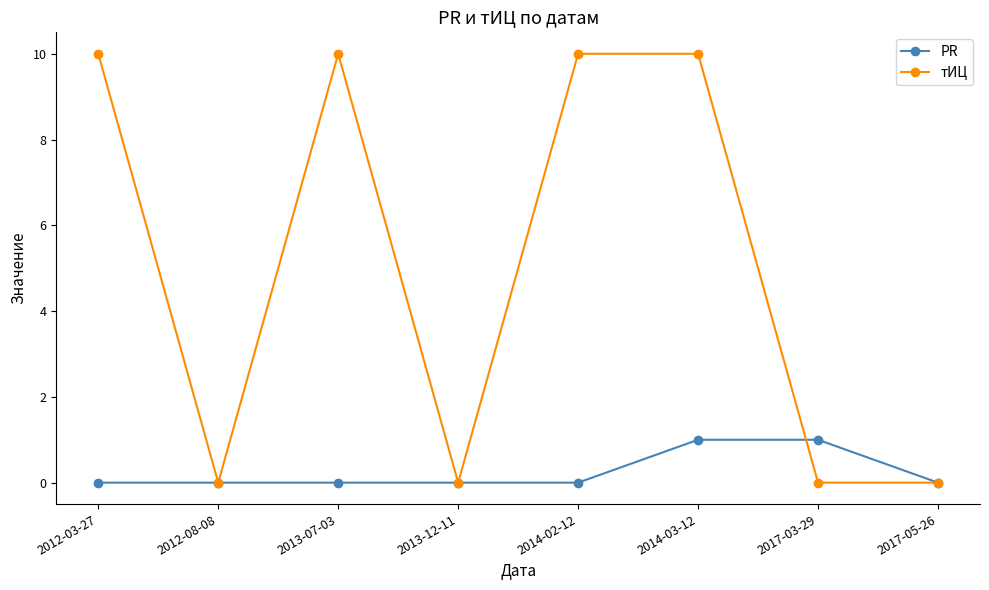

The PR series shows 2 at 2017-03-29. True or false?

False